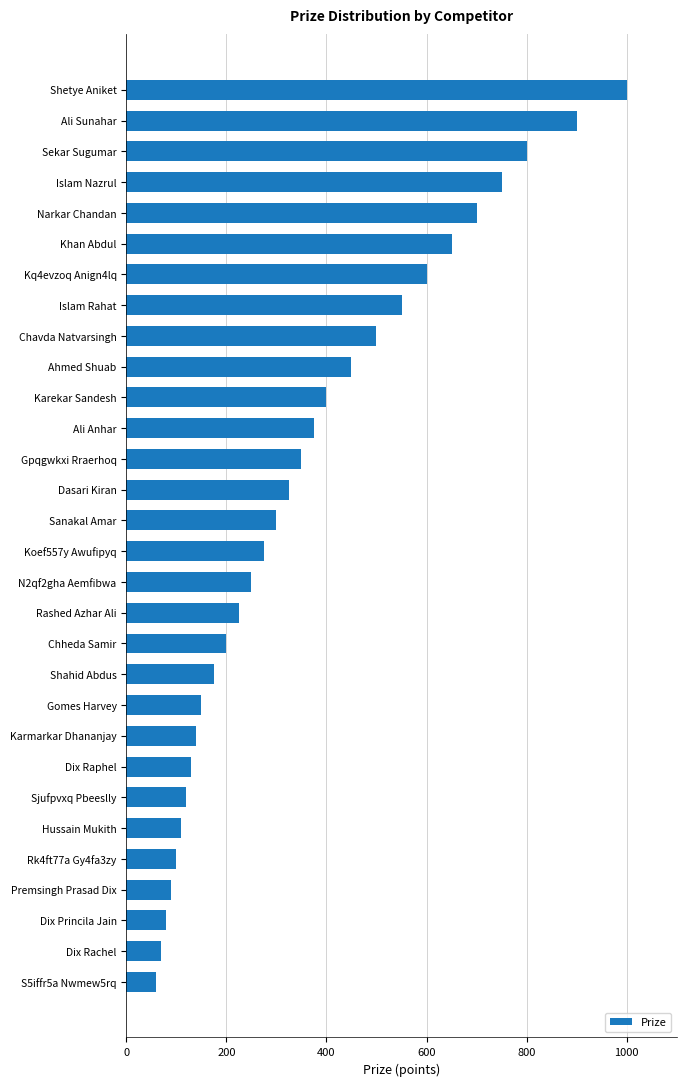

How many bars are there in total?

30